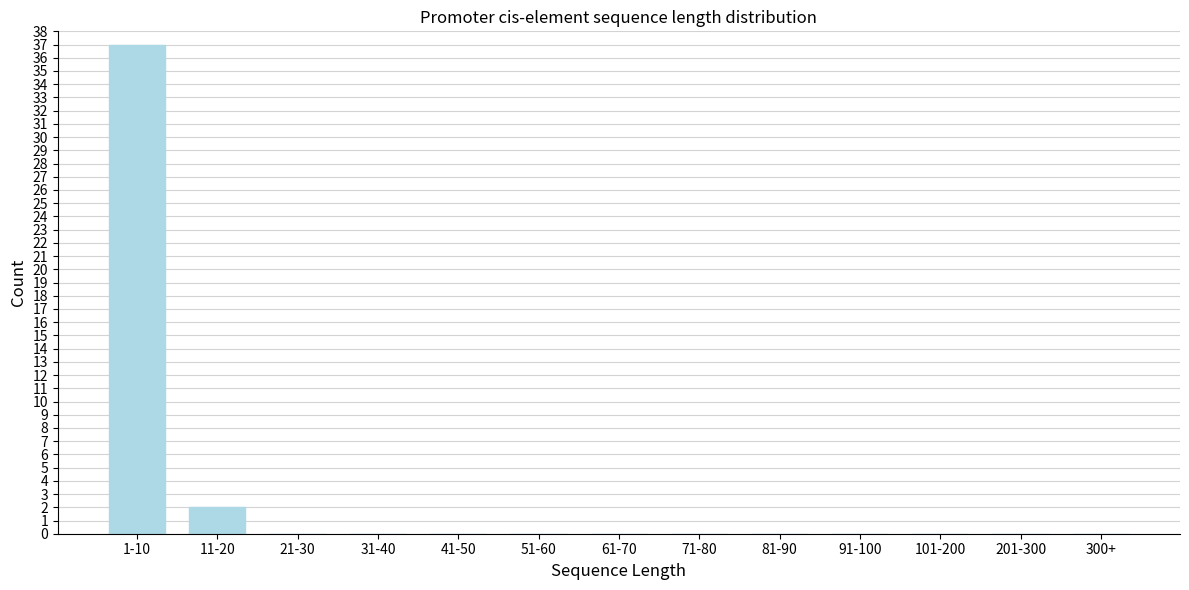

Reading right to left, extract all data points from this chart.

300+=0	201-300=0	101-200=0	91-100=0	81-90=0	71-80=0	61-70=0	51-60=0	41-50=0	31-40=0	21-30=0	11-20=2	1-10=37